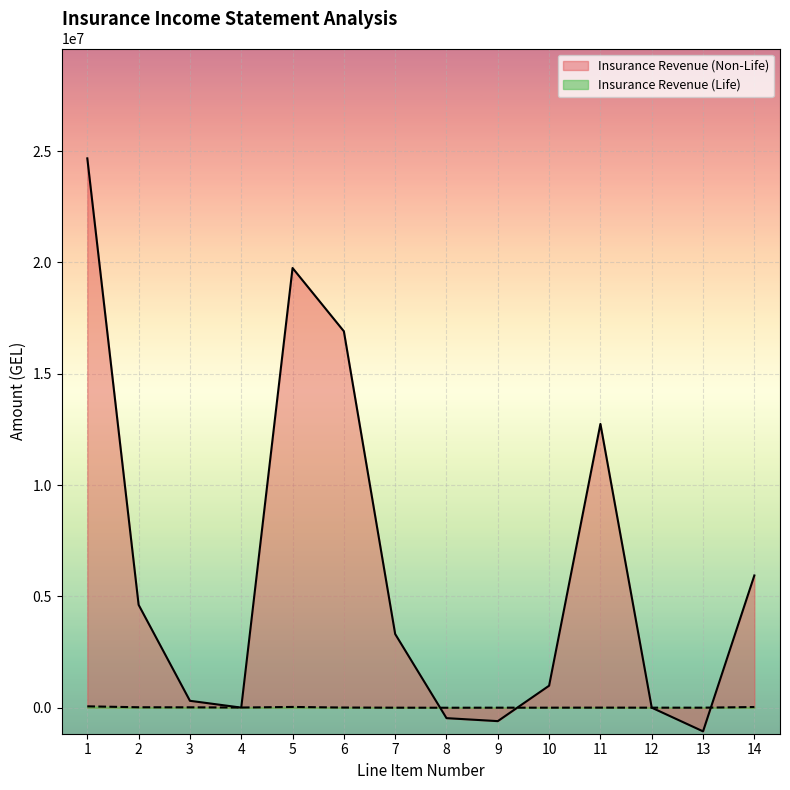

What is the average value of the Insurance Revenue (Life) series?

12026.9